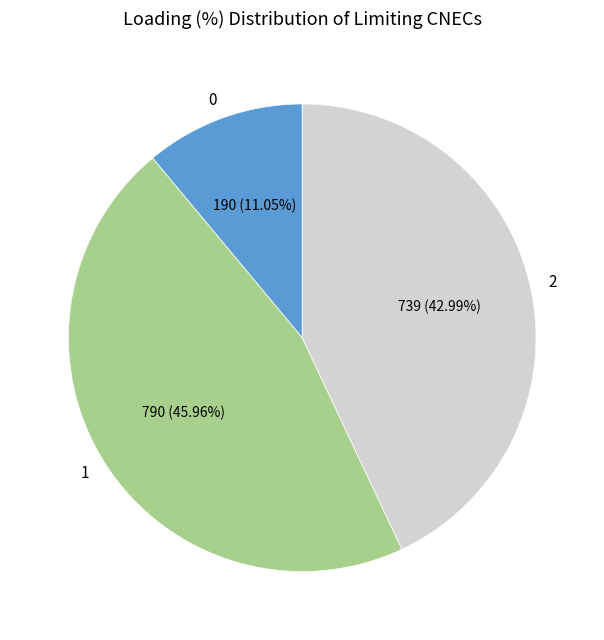

Count the number of slices in the pie.

3